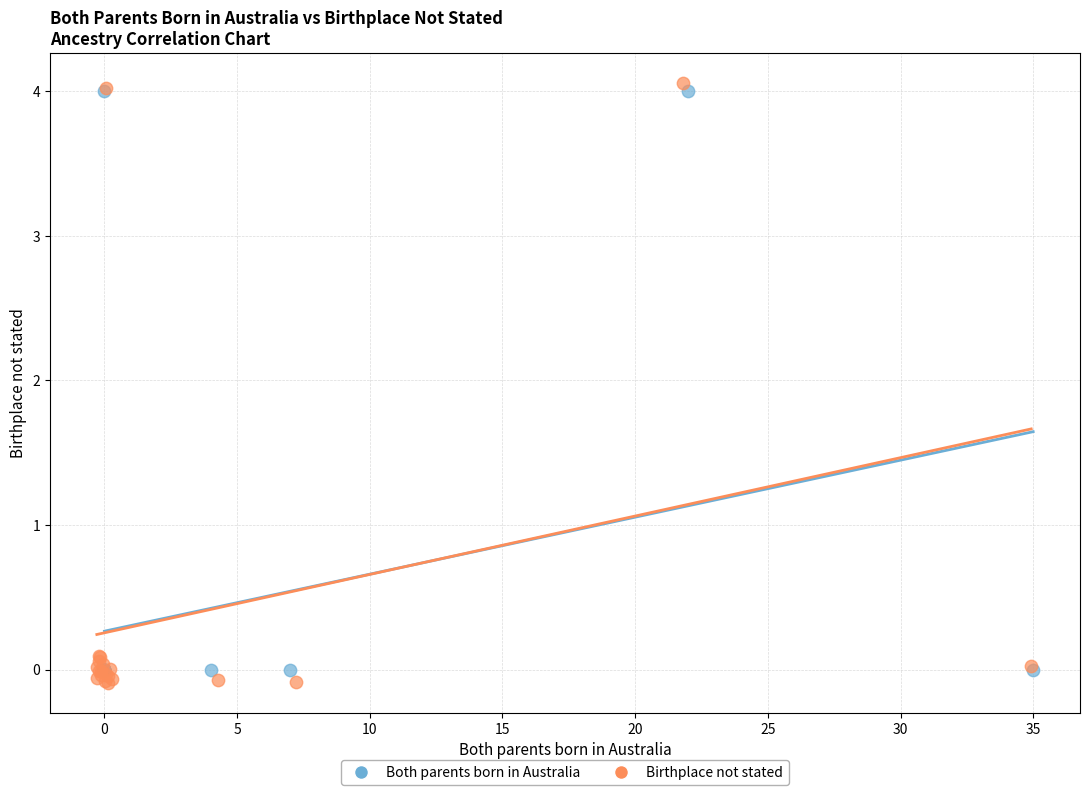

What are all the series names shown in the legend?

Both parents born in Australia, Birthplace not stated